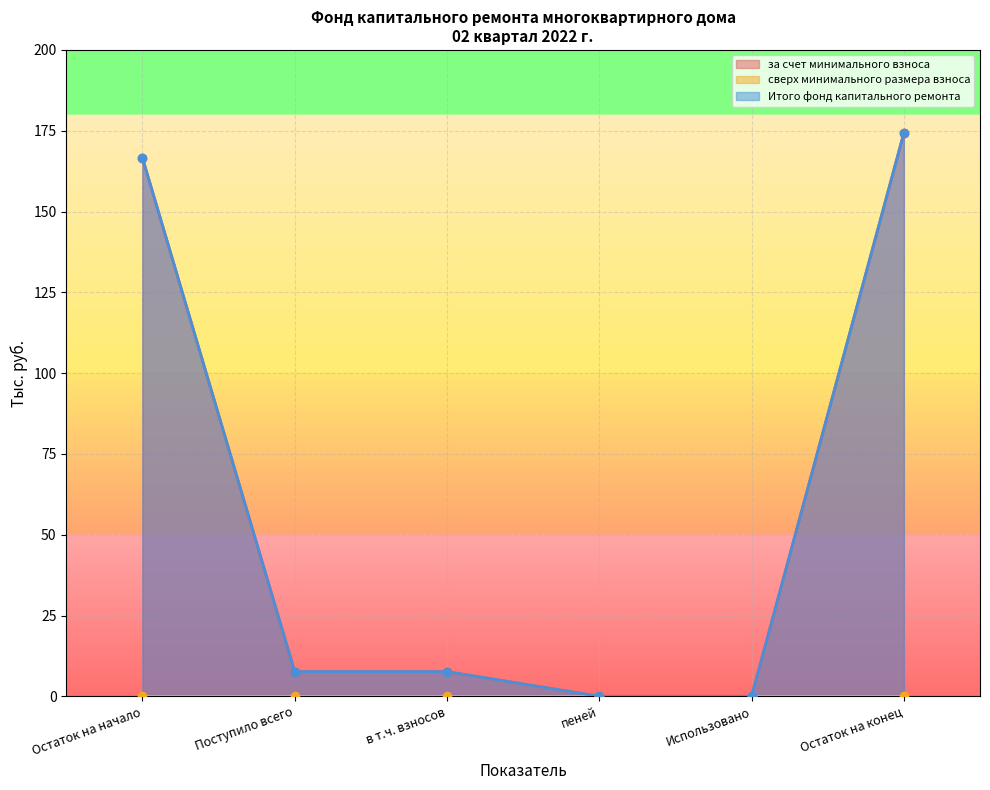

True or false: за счет минимального взноса has more than 0 points higher than both neighbors.

False